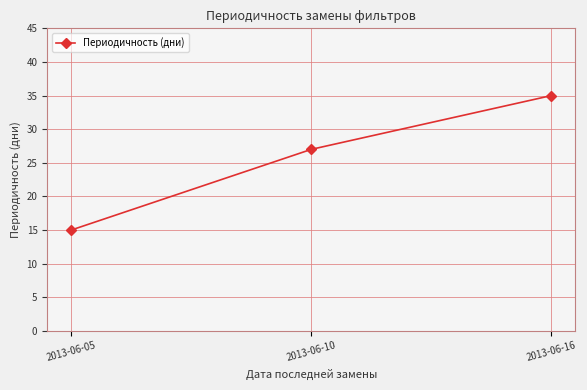

How many data points are less than 27?

1